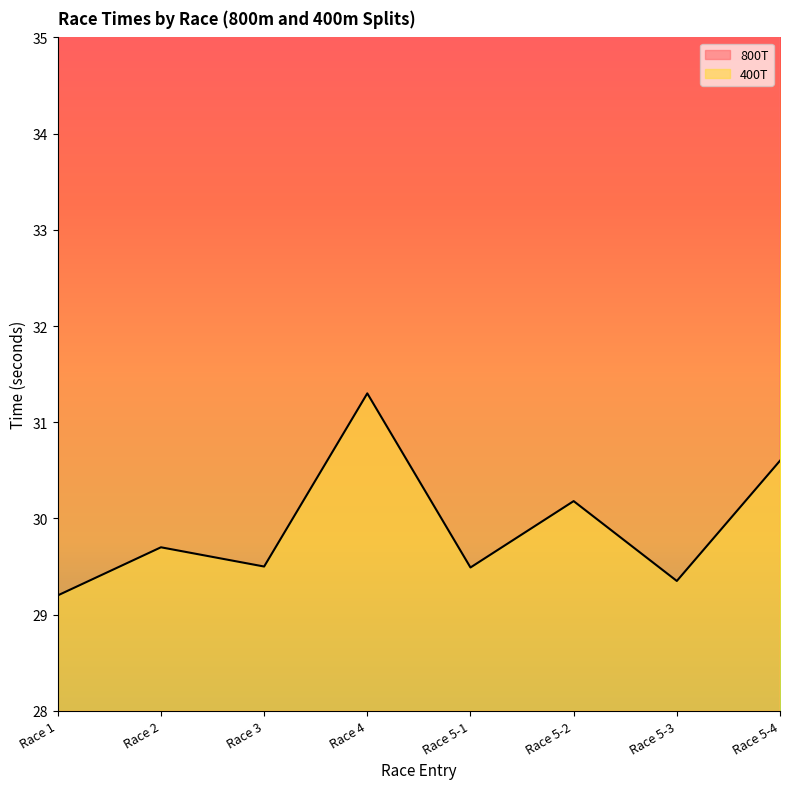

What is the highest value of the 800T series?

60.0